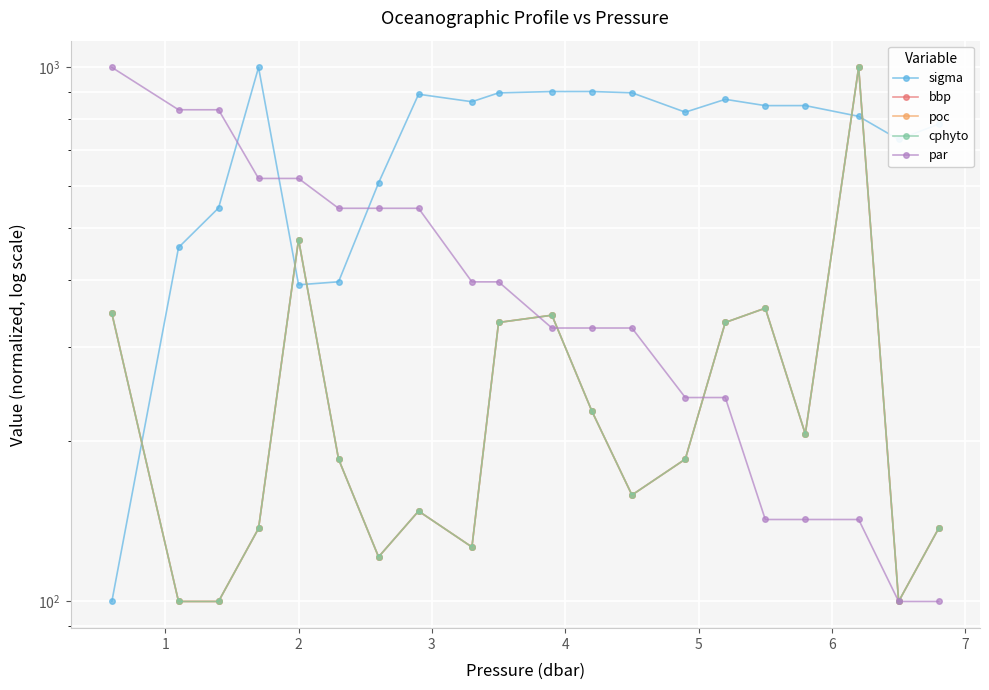

Where is cphyto nearest to the value 550?

2